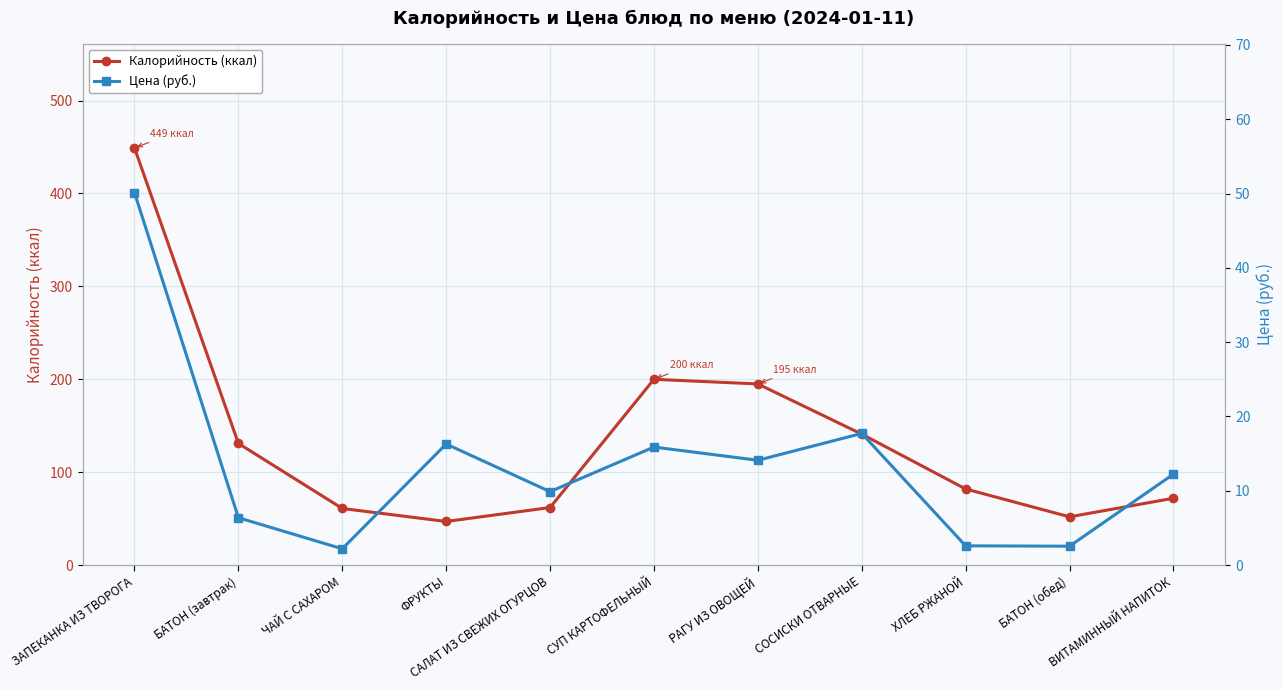

How many values in the Калорийность (ккал) series exceed 82?

5